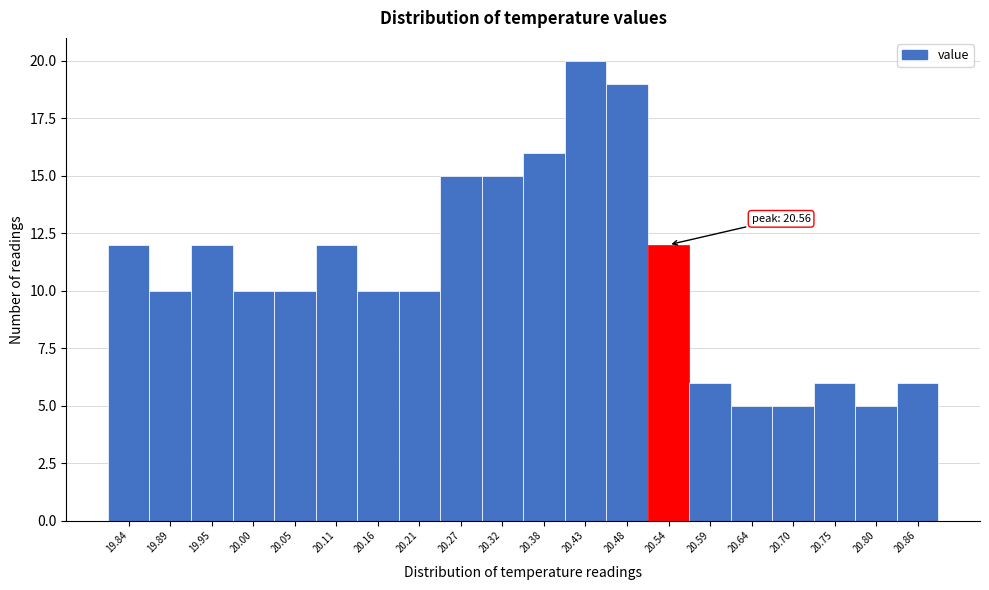

Reading left to right, transcribe all the data shown in this chart.

12	10	12	10	10	12	10	10	15	15	16	20	19	12	6	5	5	6	5	6